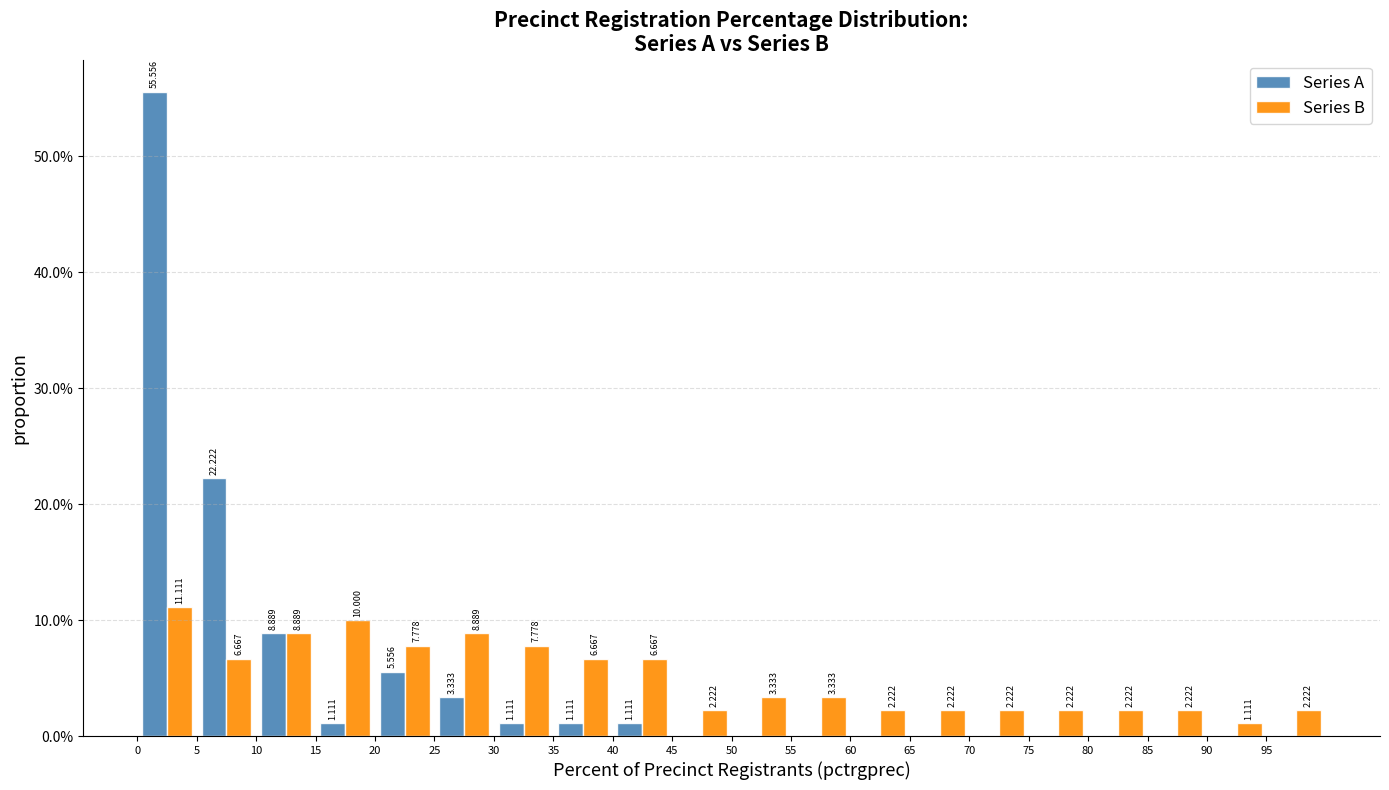

In the Series A series, which range on the x-axis has the tallest bar?

0 to 5